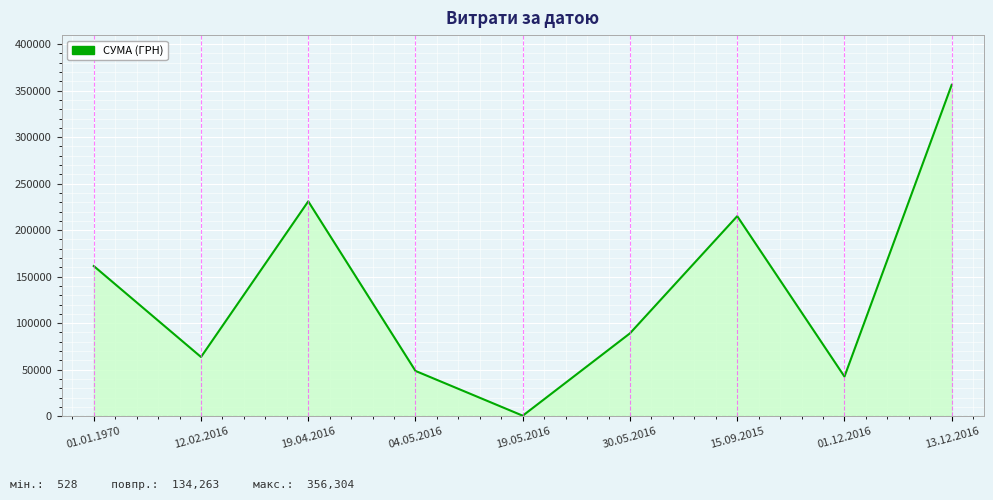

What is the ratio of the value at 30.05.2016 to the value at 01.12.2016?

2.1